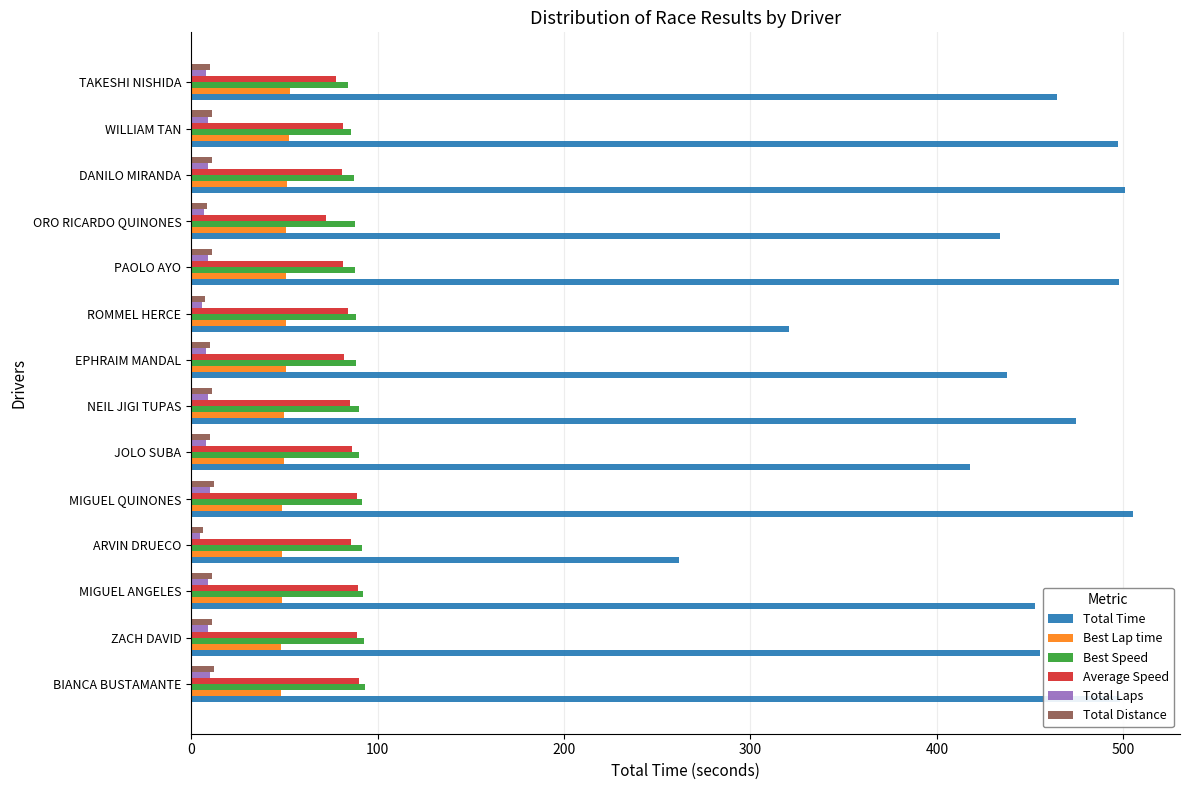

What is the lowest value of the Best Lap time series?

48.2